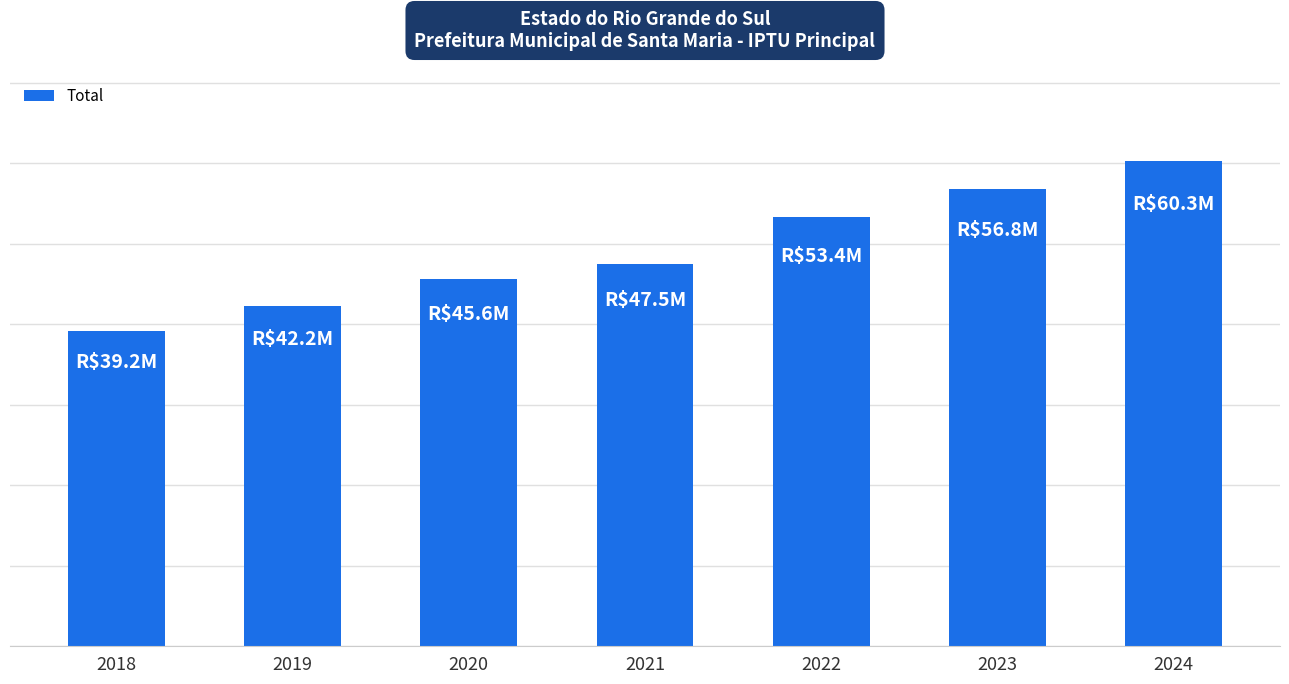

Reading left to right, extract all data points from this chart.

39200548.5	42249998.9	45592014.7	47455000.0	53390000.0	56780000.0	60255000.0